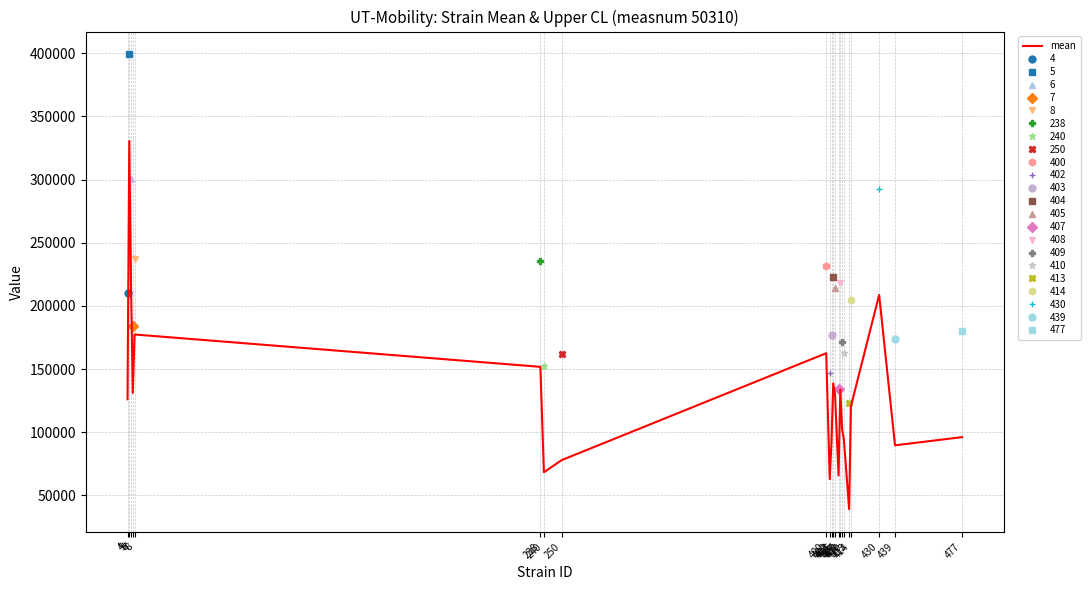

What is the value of the 13th point from the left?

129650.6